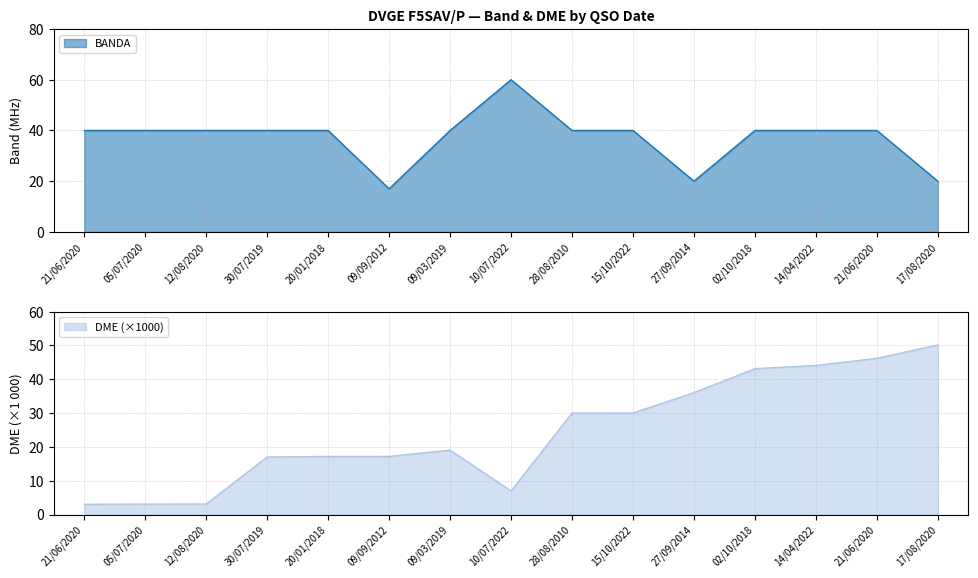

True or false: BANDA has more than 0 points higher than both neighbors.

True